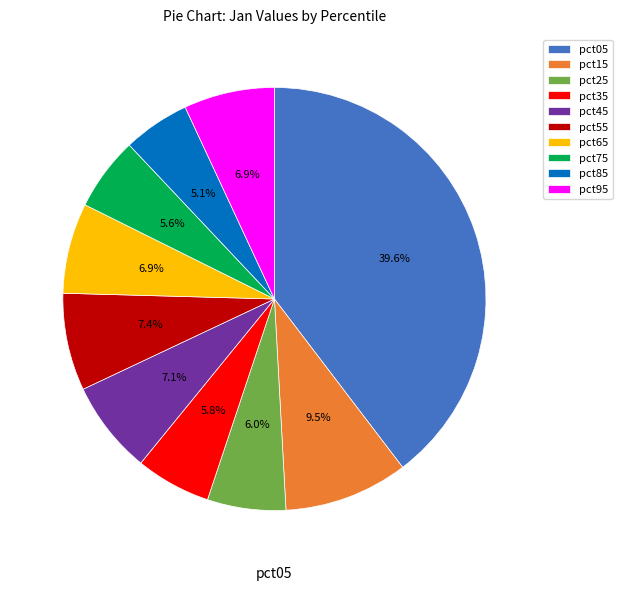

Combined, do pct65 and pct35 account for over 50%?

No